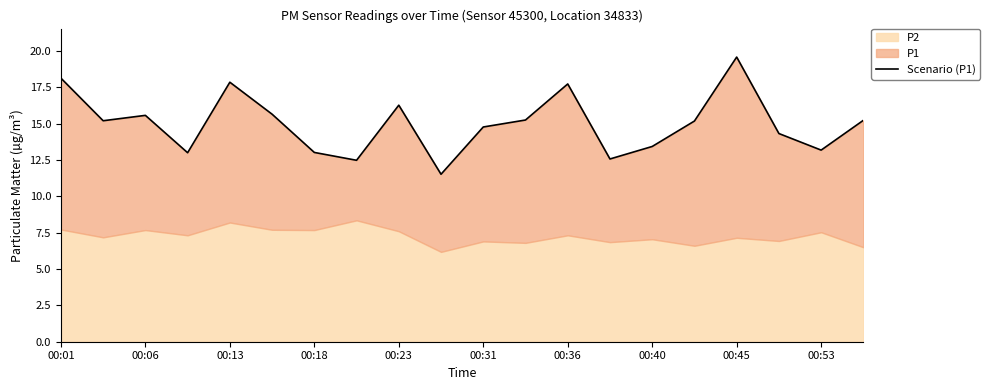

What is the value of the 17th point from the left?

19.6